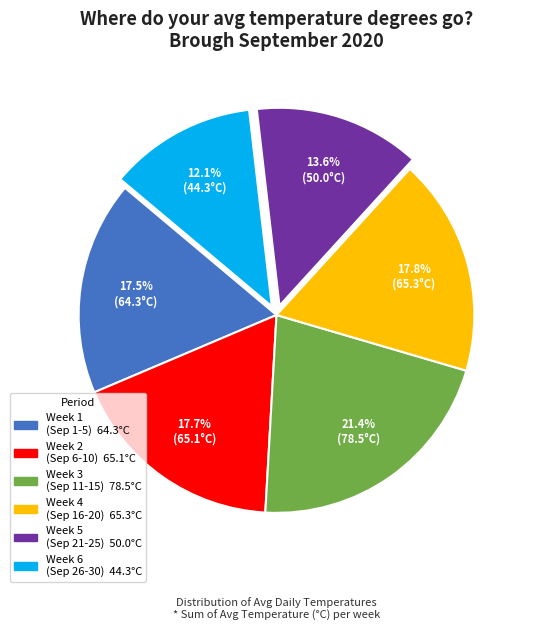

Is there any slice that represents more than half of the pie?

No